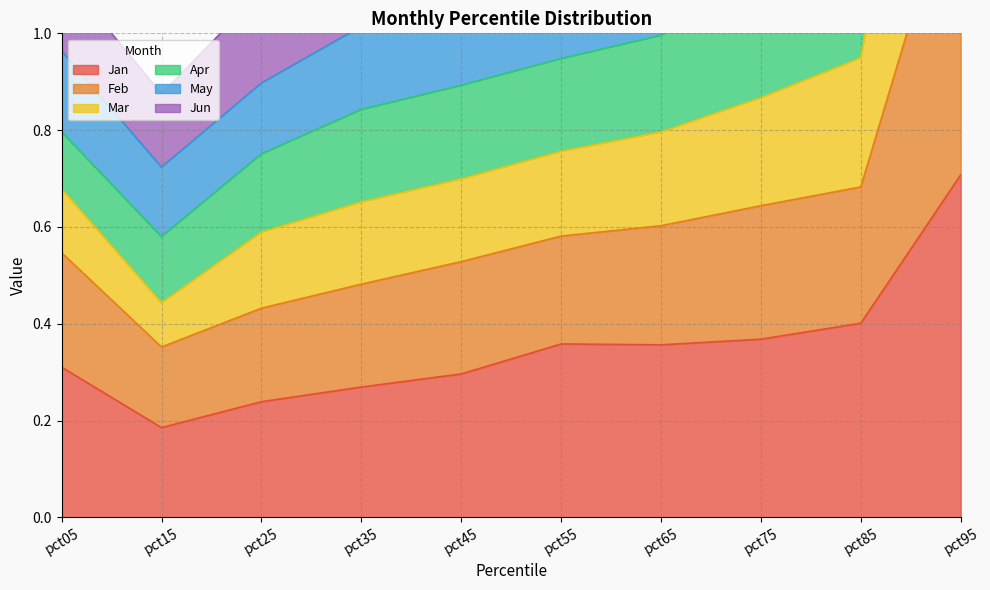

True or false: Jan has a value of 0.1 at pct25.

False